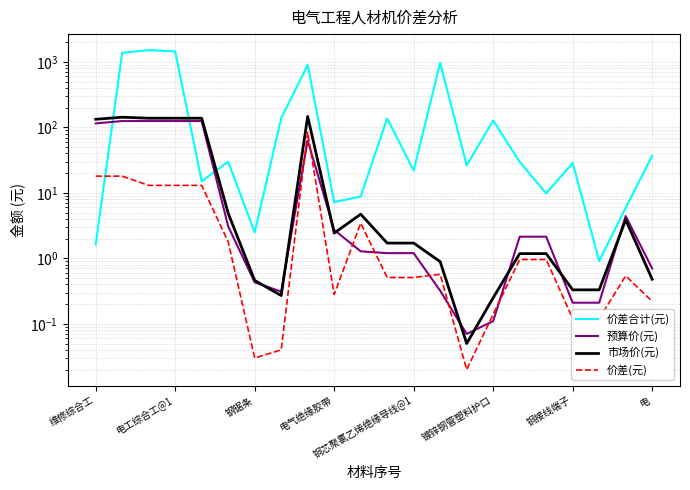

What is the label of the 9th point from the left?

8